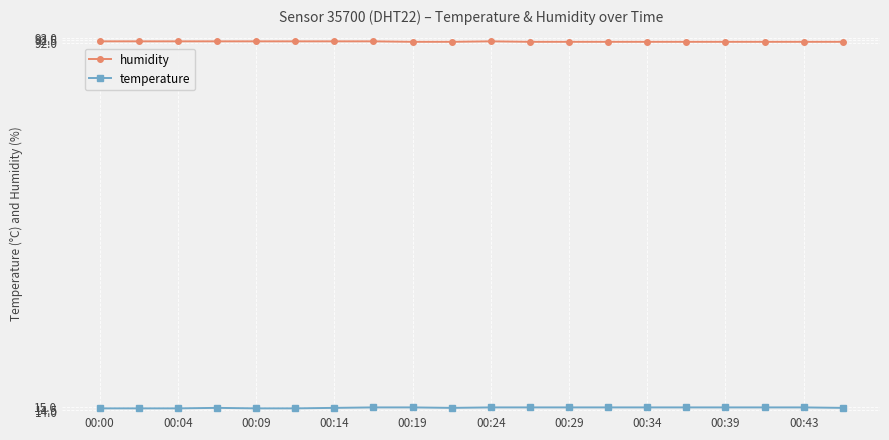

What is the average value of the humidity series?

92.2